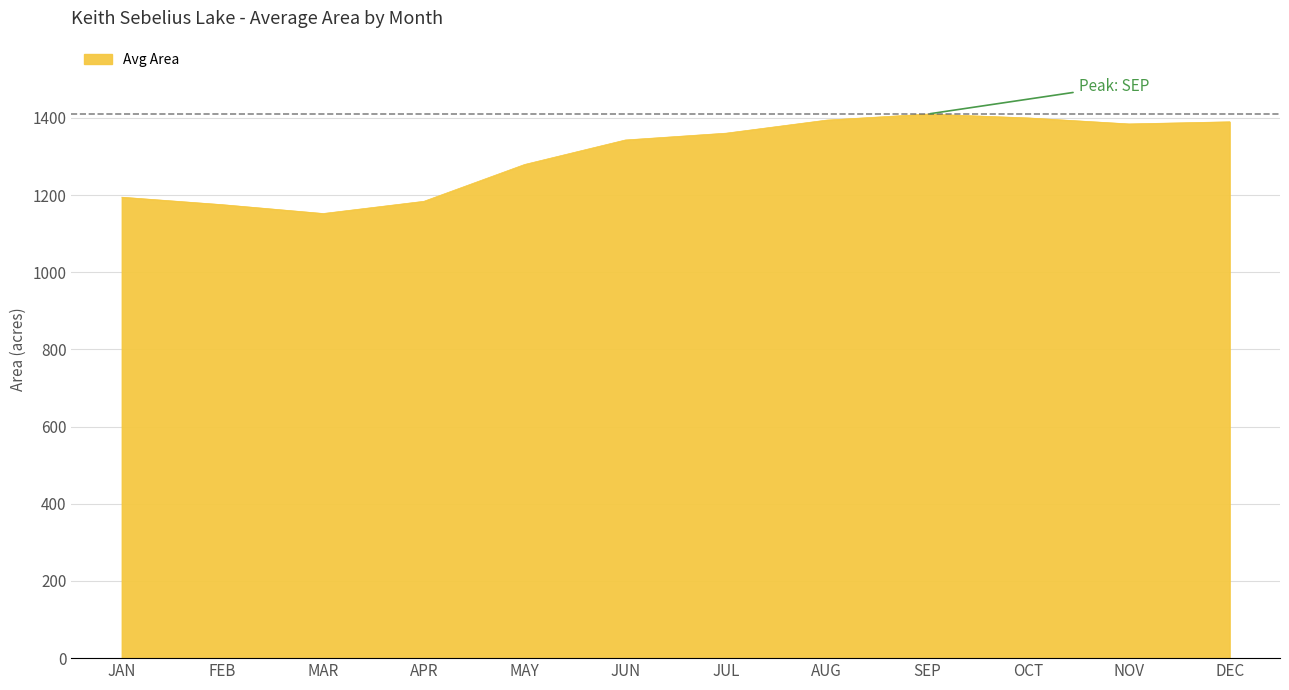

True or false: the data shows 281.2 at MAY.

False